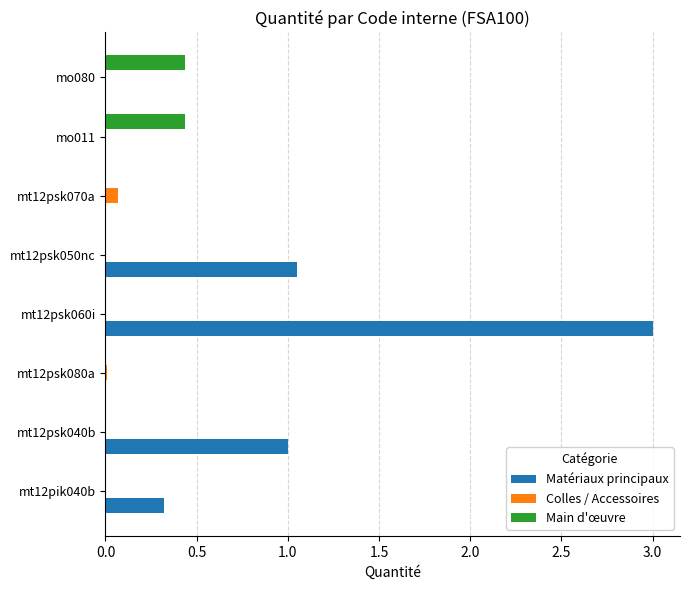

Which series has the largest range (max minus min)?

Matériaux principaux